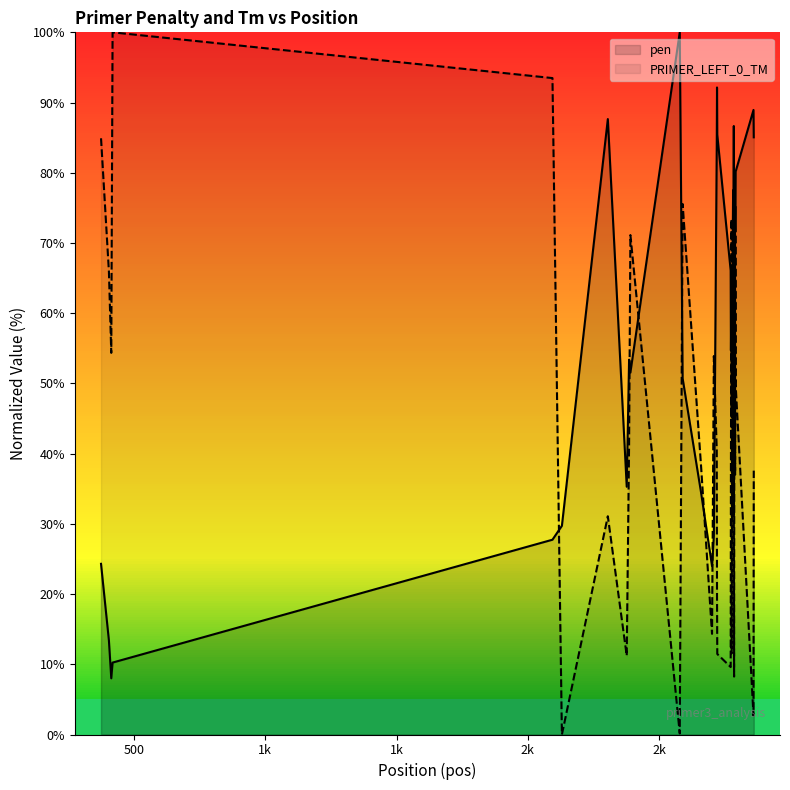

True or false: PRIMER_LEFT_0_TM and pen cross at least once.

True